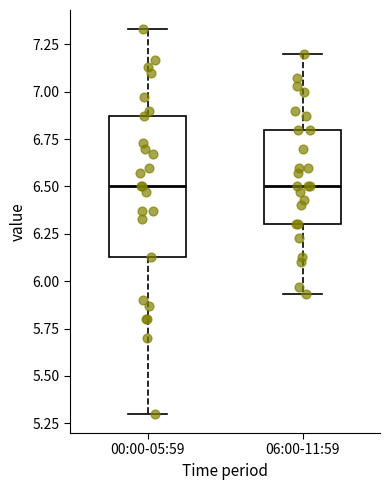

Reading left to right, read every box against the y-axis: the position of its median line, the range the box covers, and the ends of its whiskers. The values are not printed on the chart, so give them approximately, as read against the axis.

00:00-05:59: median 6.50, box 6.15 to 6.85, whiskers 5.30 to 7.35
06:00-11:59: median 6.50, box 6.30 to 6.80, whiskers 5.95 to 7.20